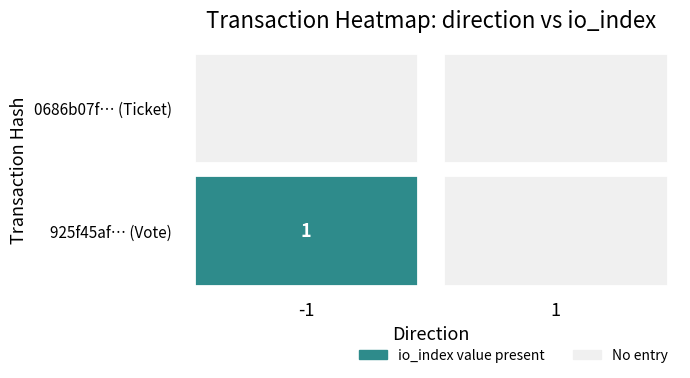

Which series has the largest range (max minus min)?

925f45af